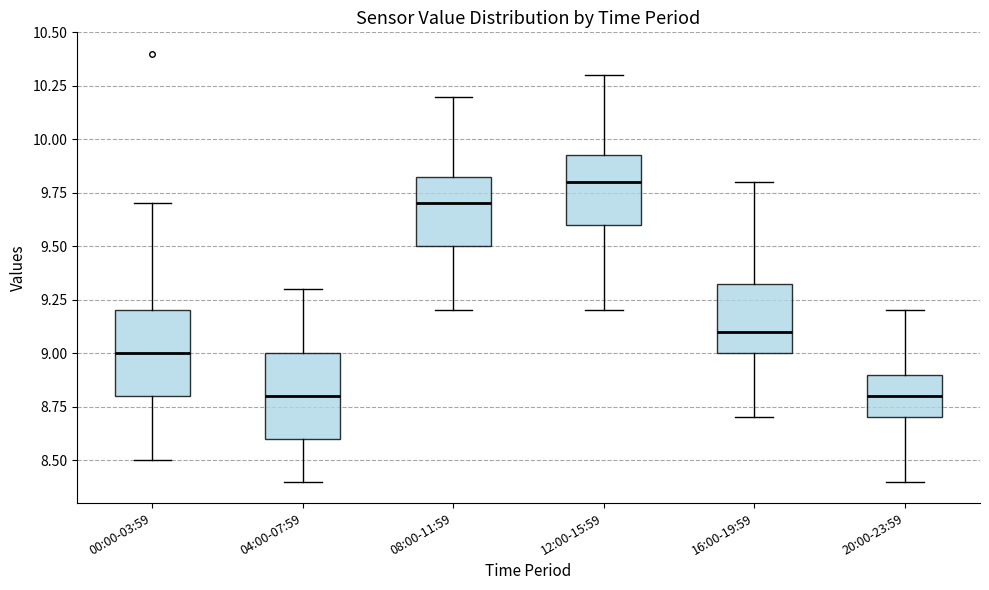

Where is the lower edge of the box for 04:00-07:59 on the y-axis? The values are not printed on the chart, so give them approximately, as read against the axis.

8.60